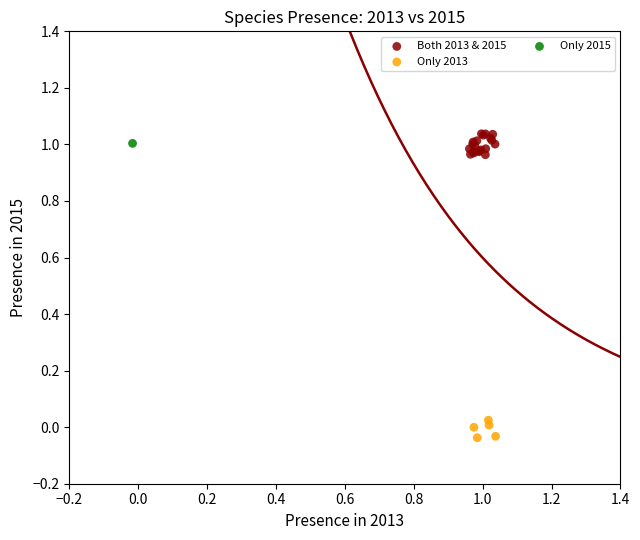

What are all the series names shown in the legend?

Both 2013 & 2015, Only 2013, Only 2015